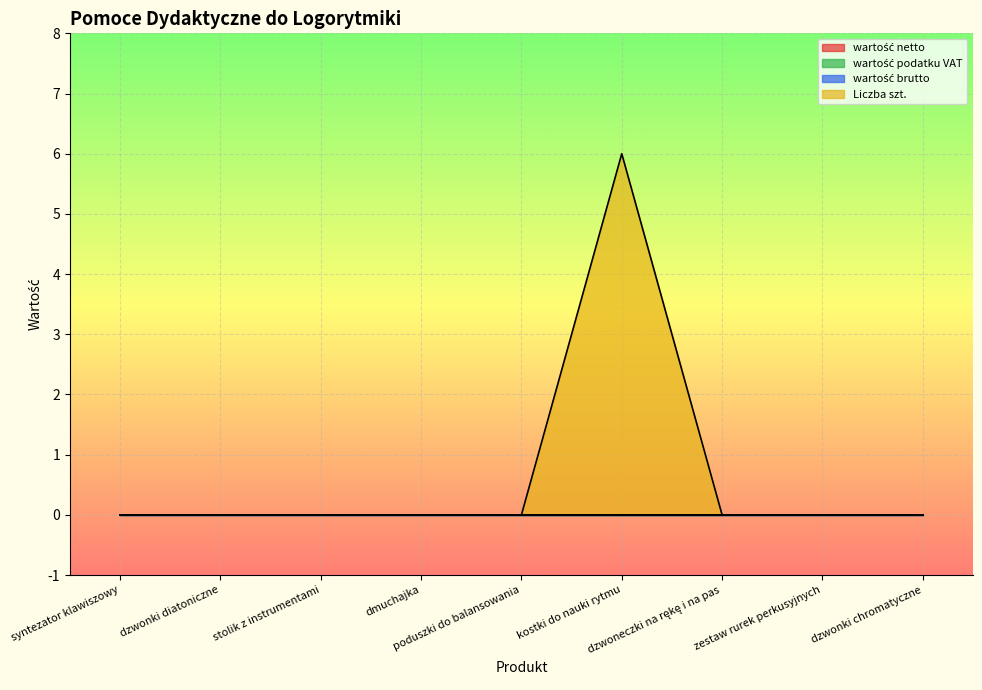

At which label does wartość netto reach its minimum?

syntezator klawiszowy